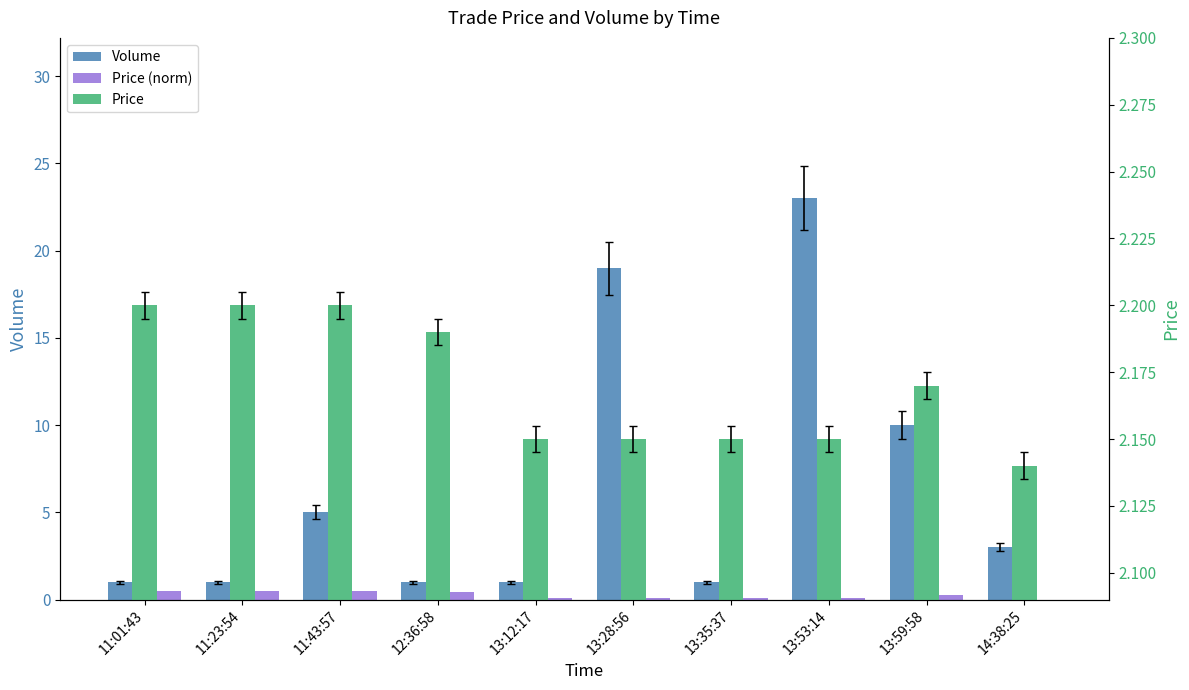

True or false: Price has a value of 1.1 at 12:36:58.

False